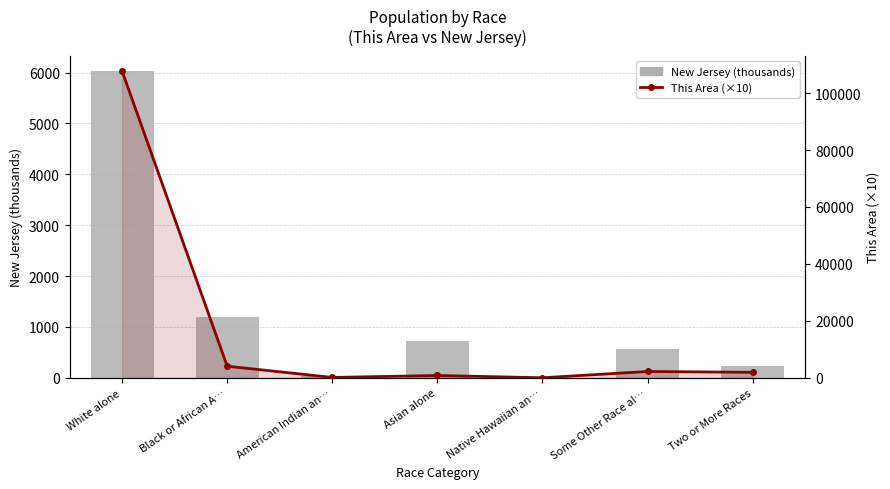

What is the maximum value shown in the chart?

107710.0